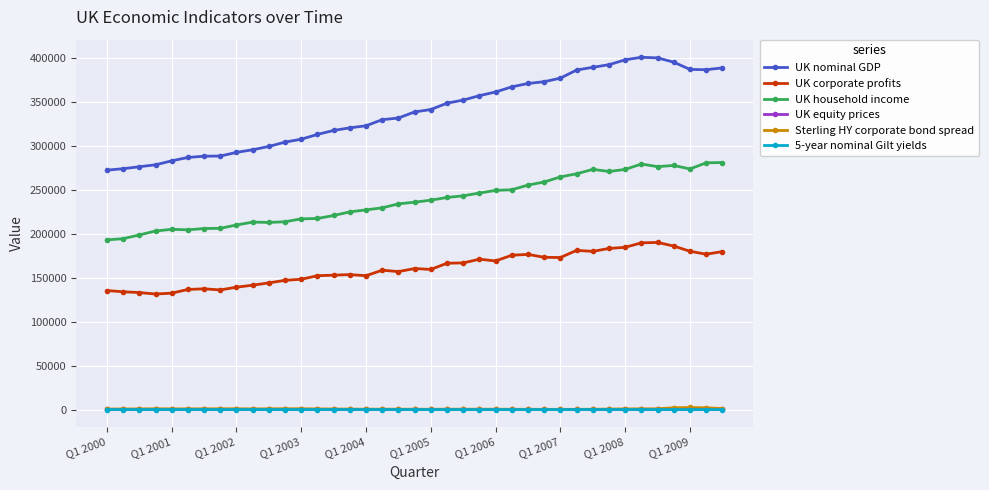

Does the chart have visible grid lines?

Yes